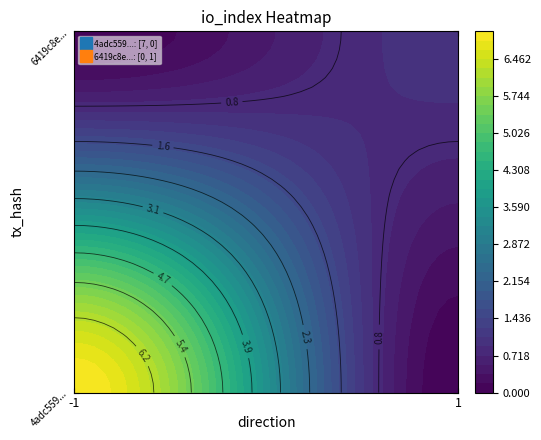

The 6419c8efa25b34b22548a8e7407e9ab2f306c94 series shows 0 at 1. True or false?

False